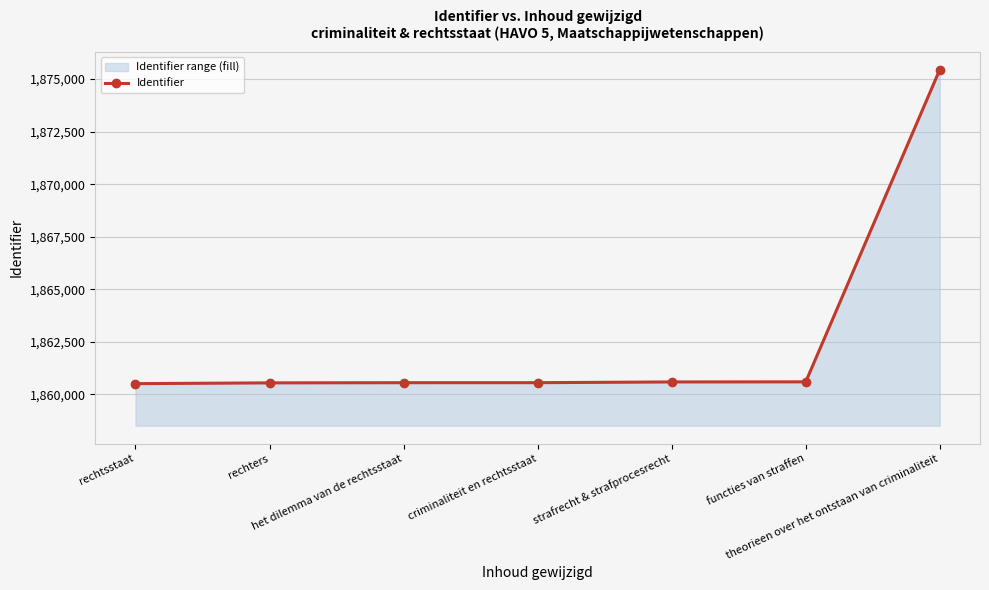

Is it true that the value at criminaliteit en rechtsstaat is 3147343?

False